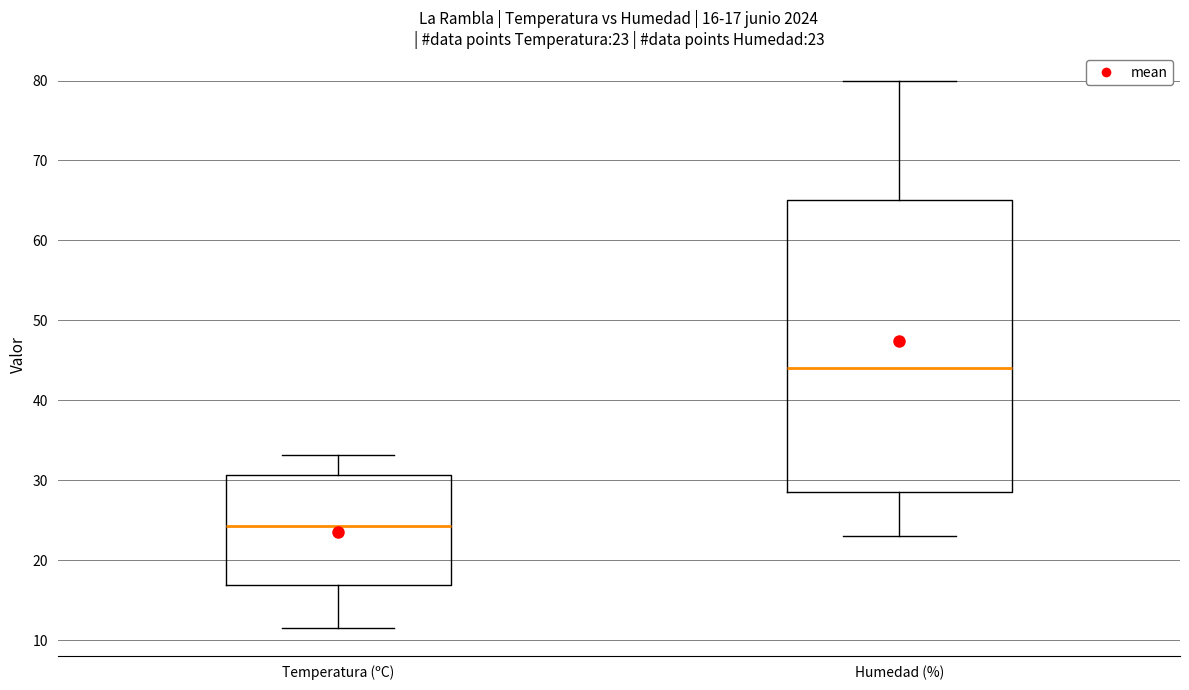

Which box's median line is the lowest?

Temperatura (ºC)